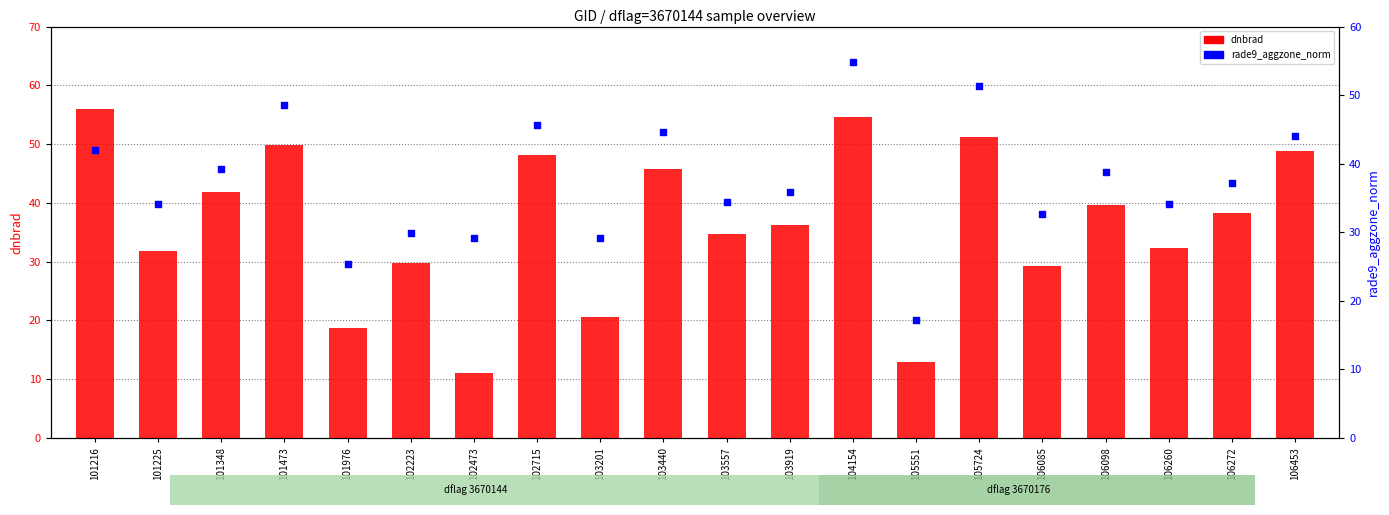

At how many categories does at least one series exceed 23?

19